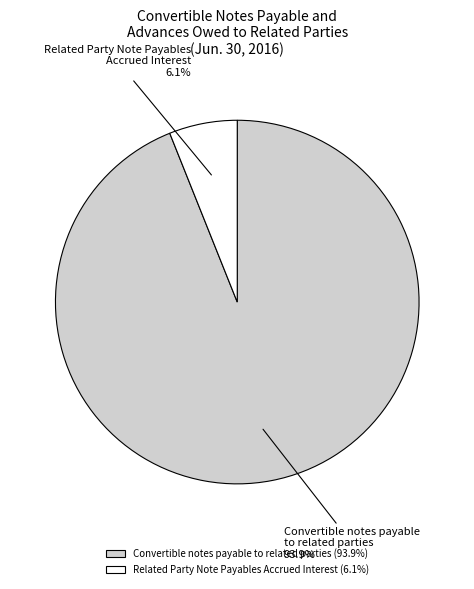

Does Related Party Note Payables Accrued Interest (6.1%) account for over 50% of the chart?

No